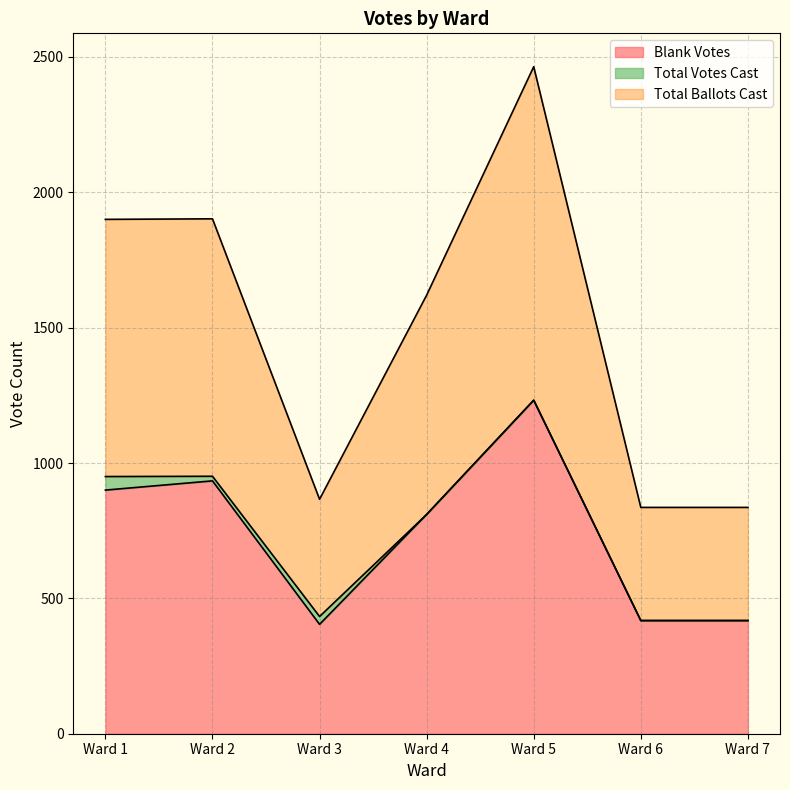

What is the maximum value for Blank Votes?

1232